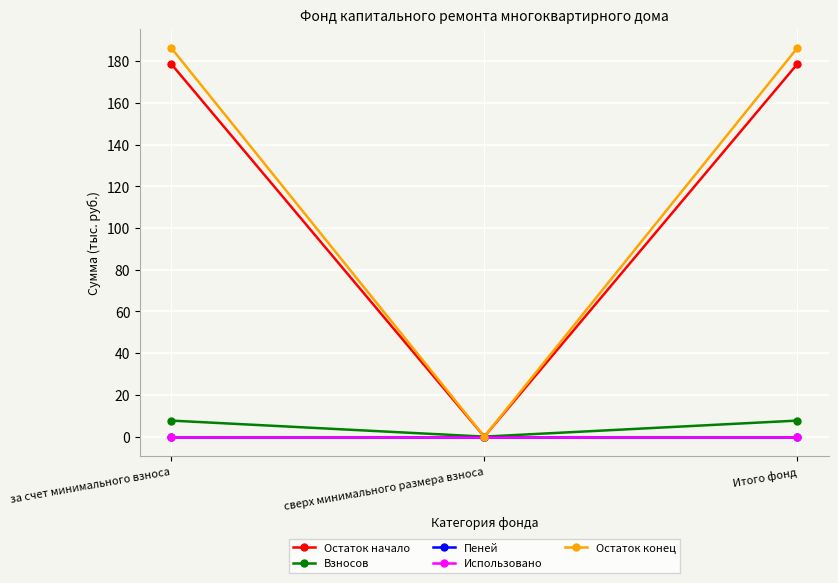

Does the chart have visible grid lines?

Yes